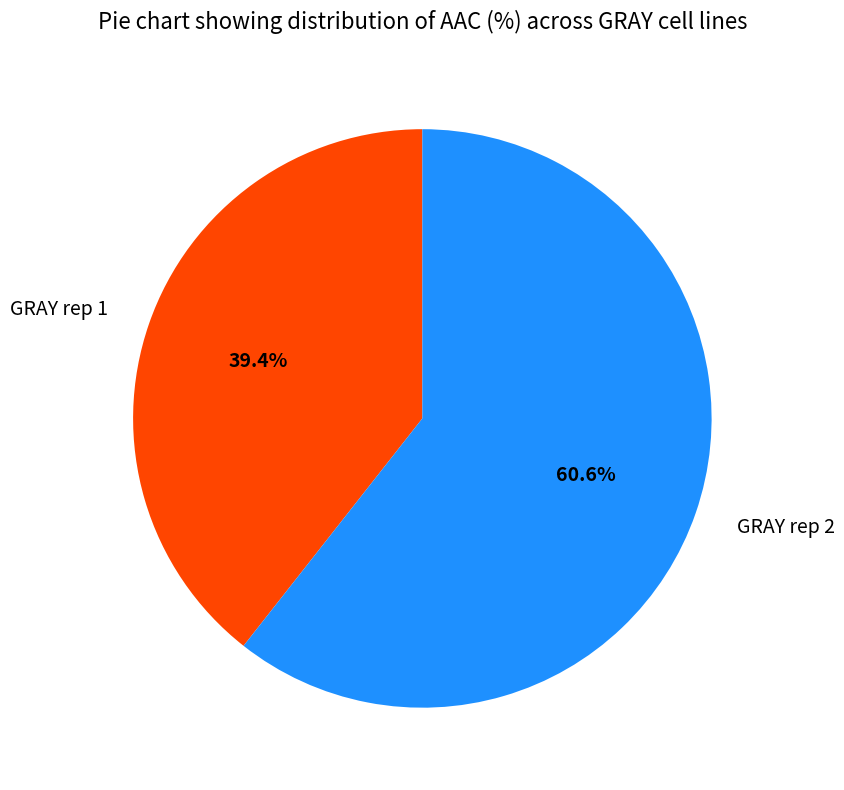

To the nearest percent, what is the difference between the GRAY rep 1 and GRAY rep 2 slice percentages?

21%